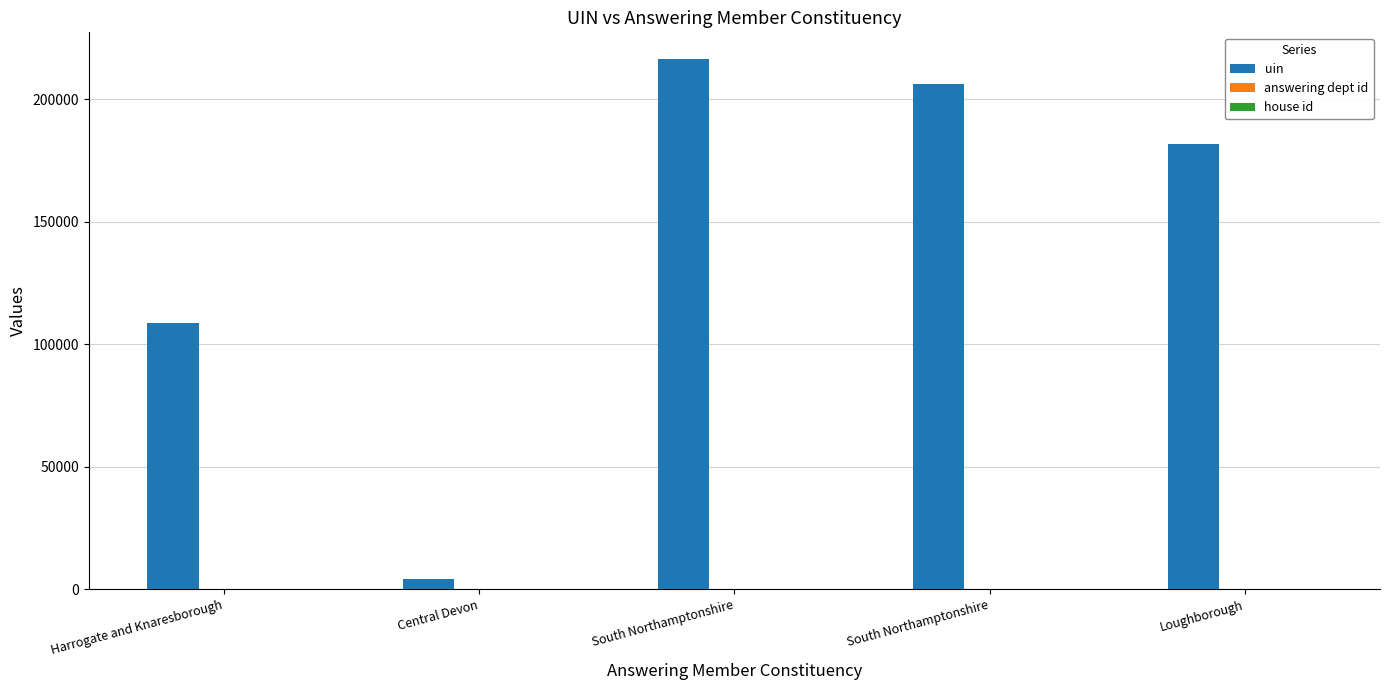

How many groups of bars are there?

5